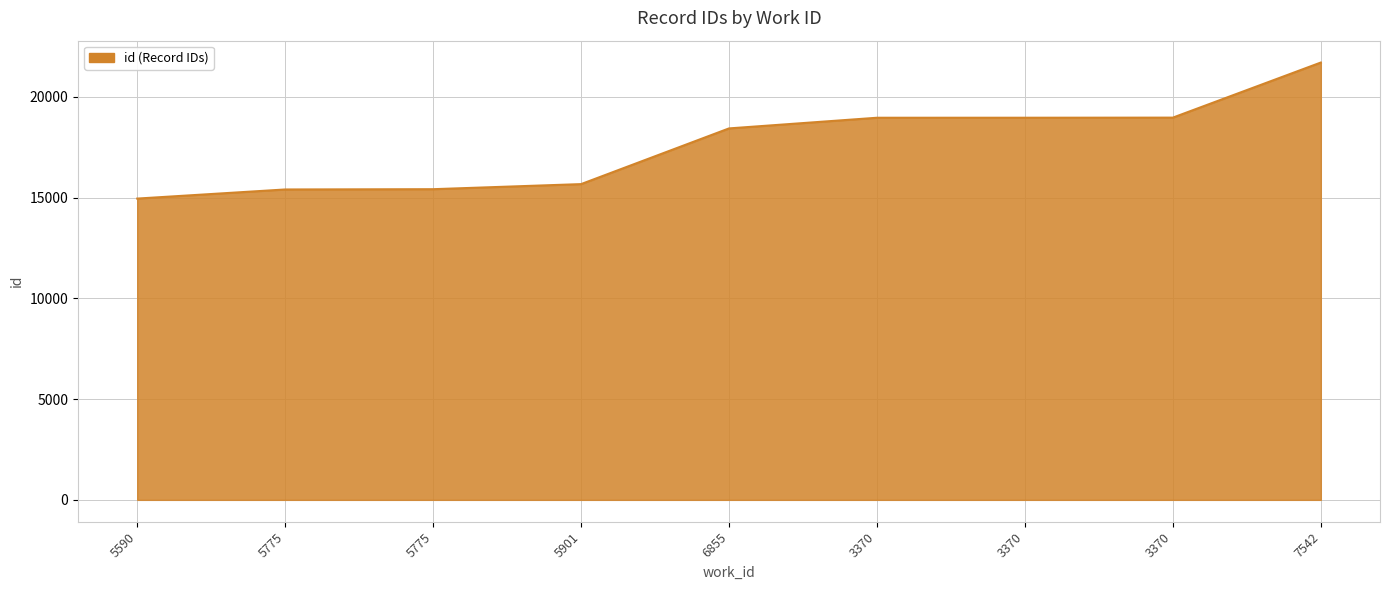

How many lines are shown in the chart?

1